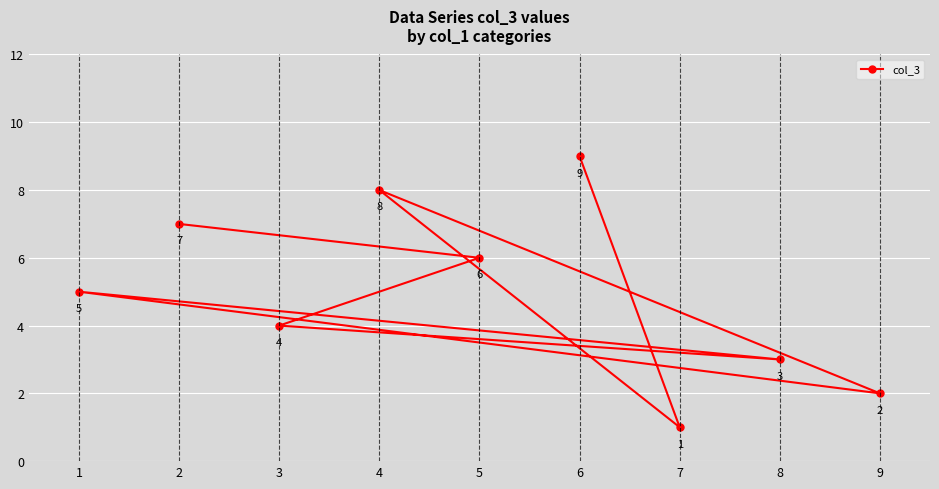

Between 3 and 1, which is larger?

1